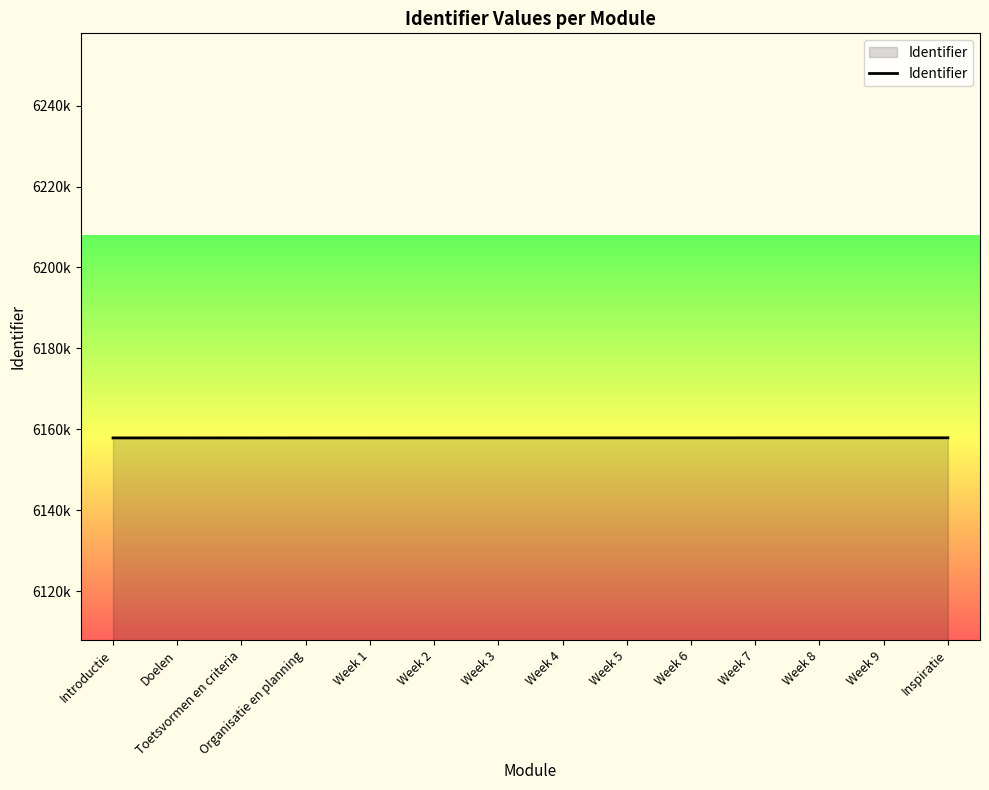

What is the label of the 13th point from the right?

Doelen